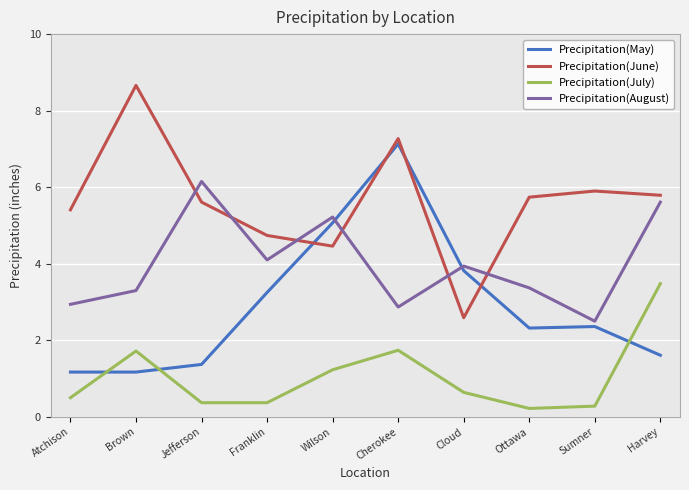

How many intersections are there between Precipitation(May) and Precipitation(June)?

4